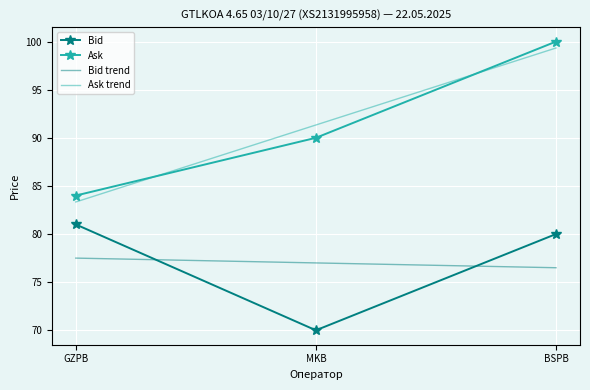

Rank the categories by Ask trend value from highest to lowest.

BSPB, MKB, GZPB